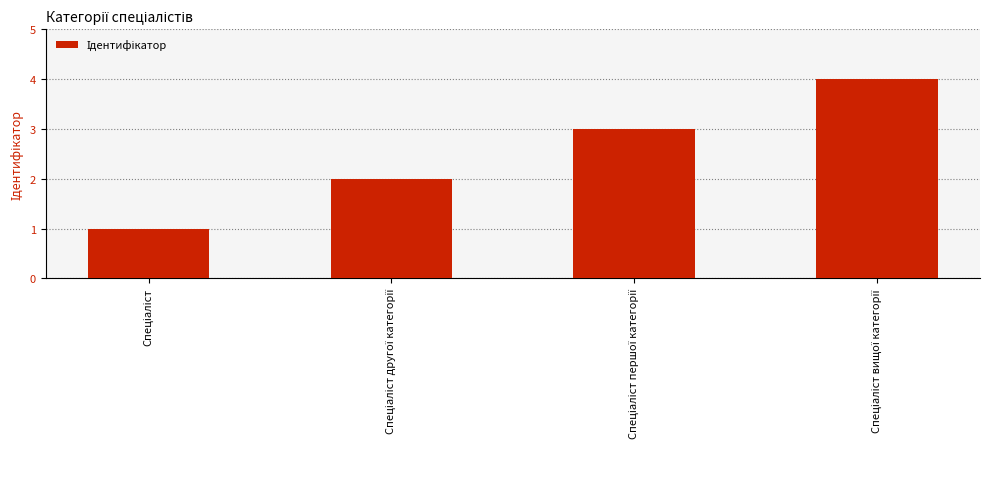

What is the maximum value shown in the chart?

4